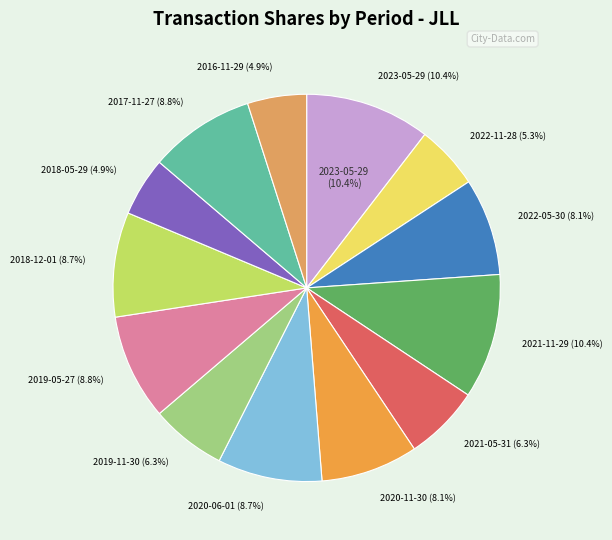

Rank the categories by value from lowest to highest.

2018-05-29, 2016-11-29, 2022-11-28, 2021-05-31, 2019-11-30, 2022-05-30, 2020-11-30, 2020-06-01, 2018-12-01, 2019-05-27, 2017-11-27, 2021-11-29, 2023-05-29